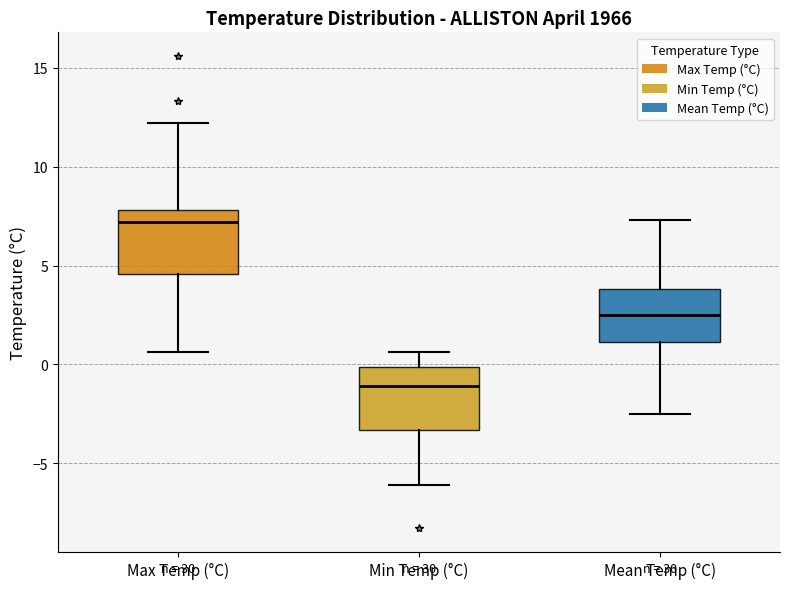

Reading left to right, transcribe this box plot: for each box, give where its median line is, the range the box spans, and where its two whiskers end, as read against the y-axis. The values are not printed on the chart, so give them approximately, as read against the axis.

Max Temp (°C): median 7.0, box 4.5 to 8.0, whiskers 0.5 to 12.0
Min Temp (°C): median -1.0, box -3.5 to 0.0, whiskers -6.0 to 0.5
Mean Temp (°C): median 2.5, box 1.0 to 4.0, whiskers -2.5 to 7.5